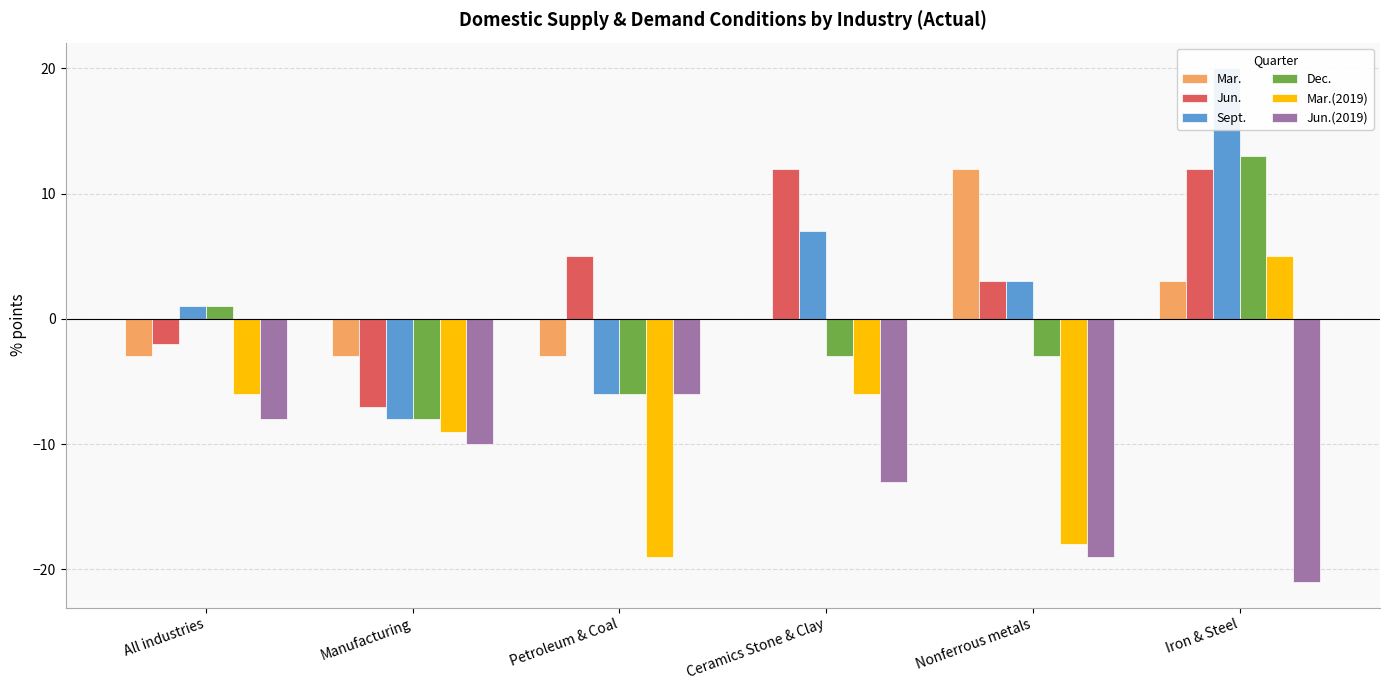

Where does the Sept. series first go above 3?

Ceramics Stone & Clay